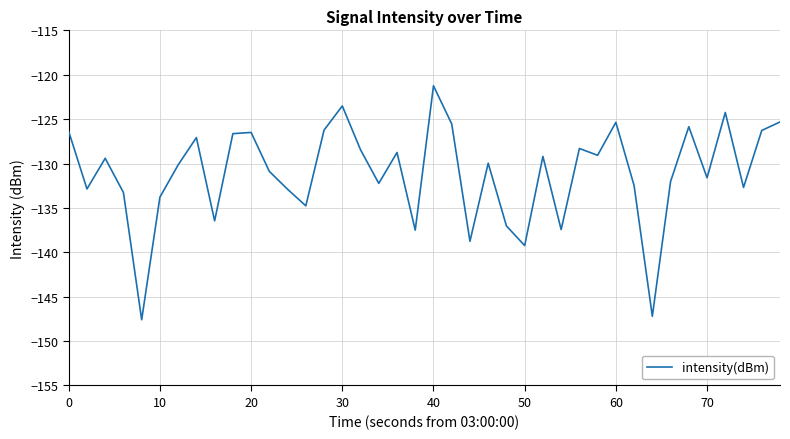

What is the difference between the maximum and minimum values?

26.4